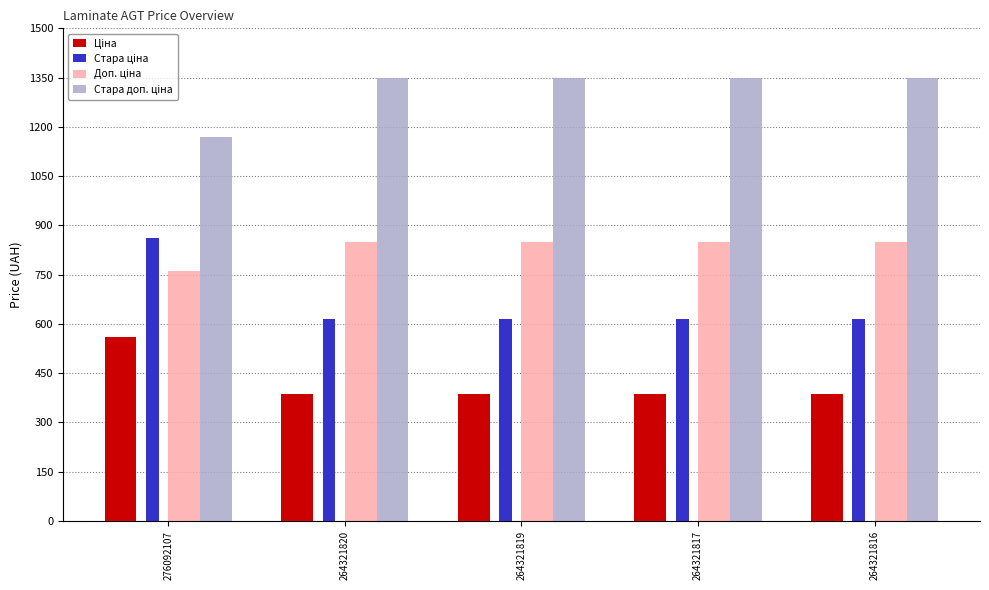

What is the total value across all series at 264321817?

3200.8